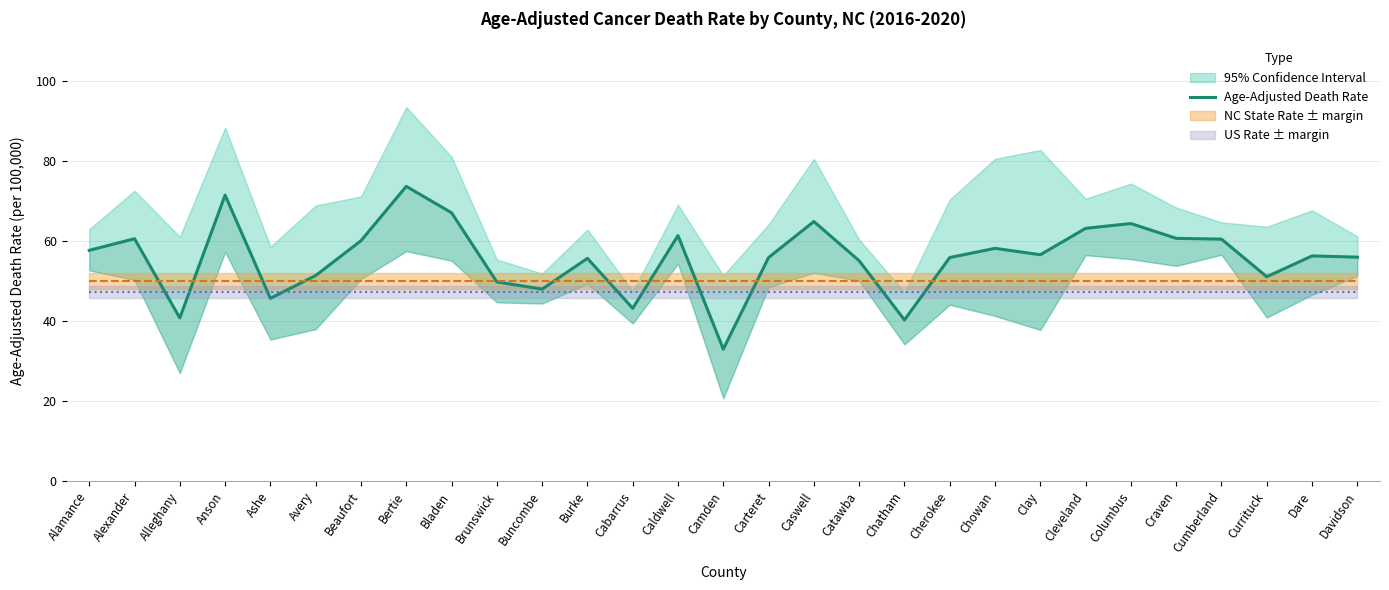

How many points are lower than both their immediate neighbors (excluding endpoints)?

8